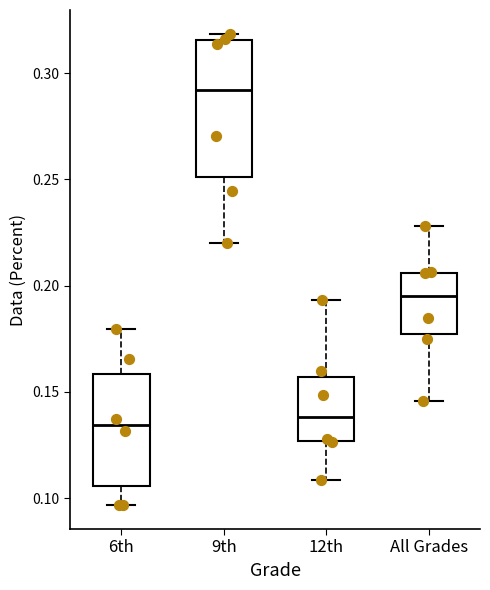

Reading left to right, read every box against the y-axis: the position of its median line, the range the box covers, and the ends of its whiskers. The values are not printed on the chart, so give them approximately, as read against the axis.

6th: median 0.135, box 0.105 to 0.160, whiskers 0.095 to 0.180
9th: median 0.290, box 0.250 to 0.315, whiskers 0.220 to 0.320
12th: median 0.140, box 0.125 to 0.155, whiskers 0.110 to 0.195
All Grades: median 0.195, box 0.175 to 0.205, whiskers 0.145 to 0.230